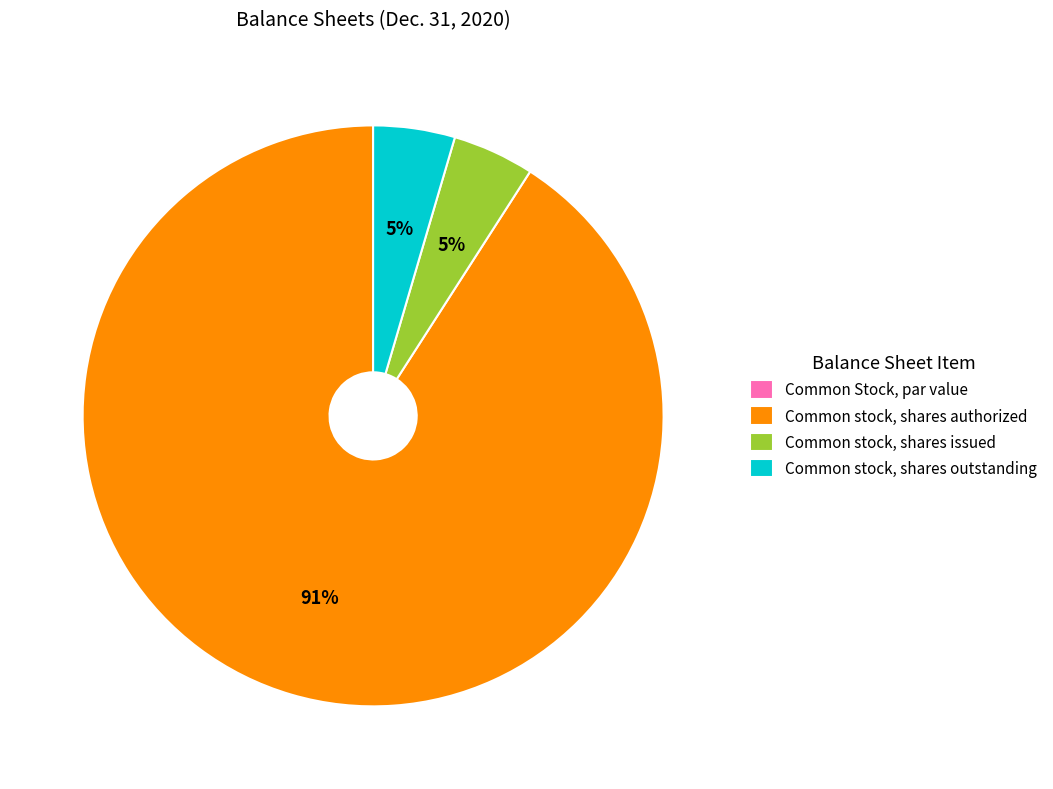

Which category has the biggest portion of the pie?

Common stock, shares authorized